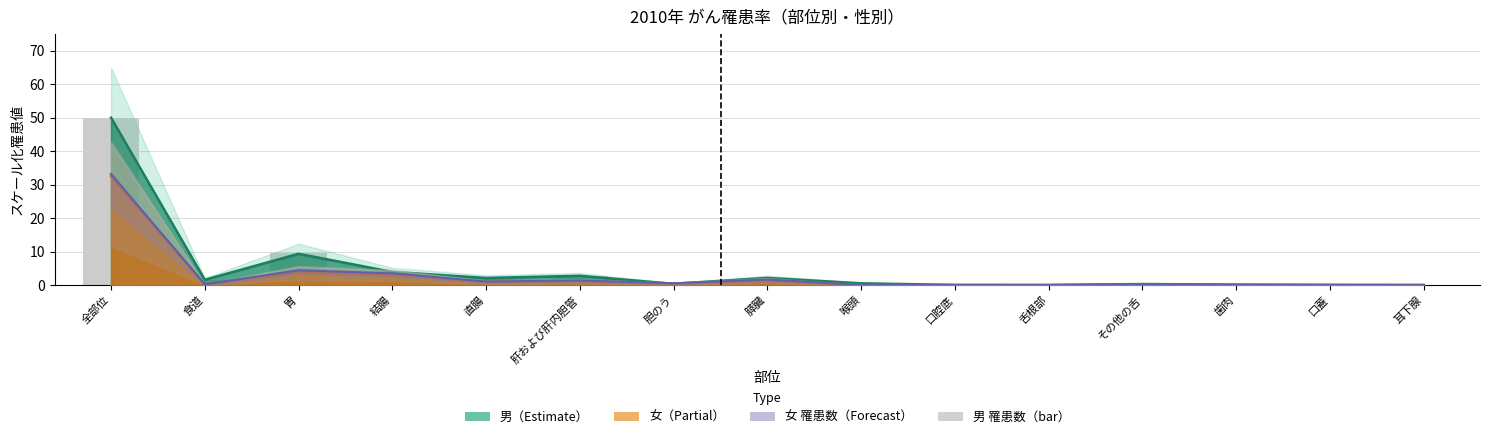

What is the difference between the maximum and minimum values?

50.0